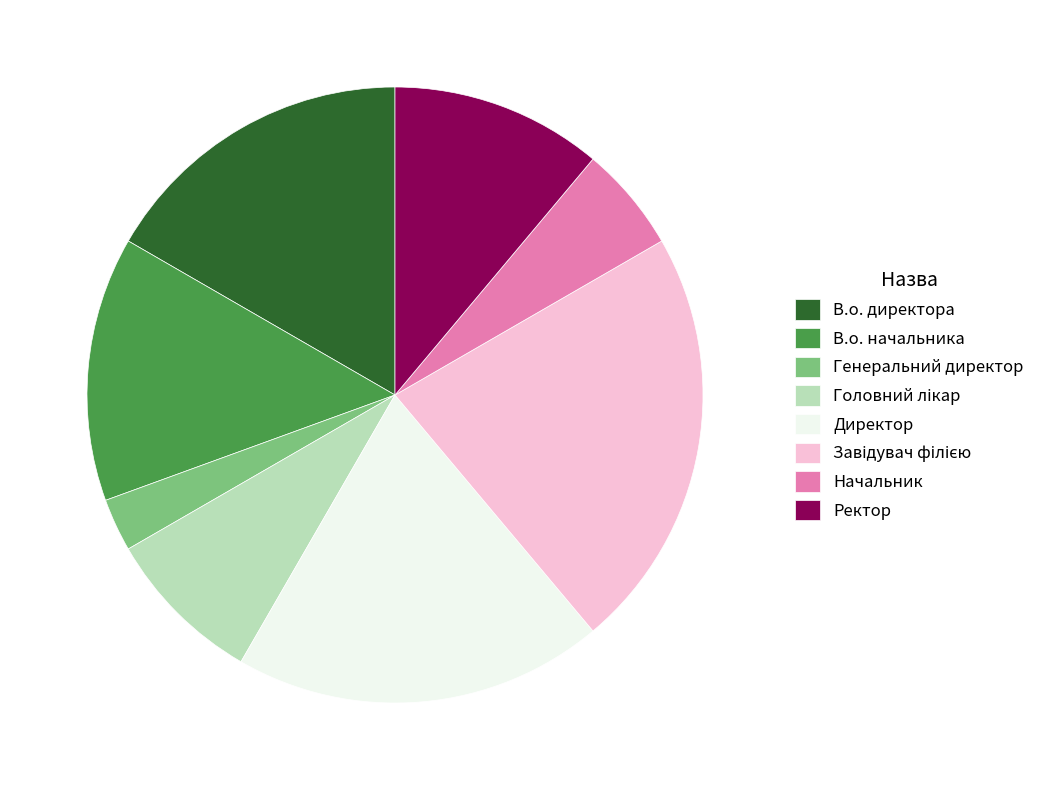

Is there any slice that represents more than half of the pie?

No